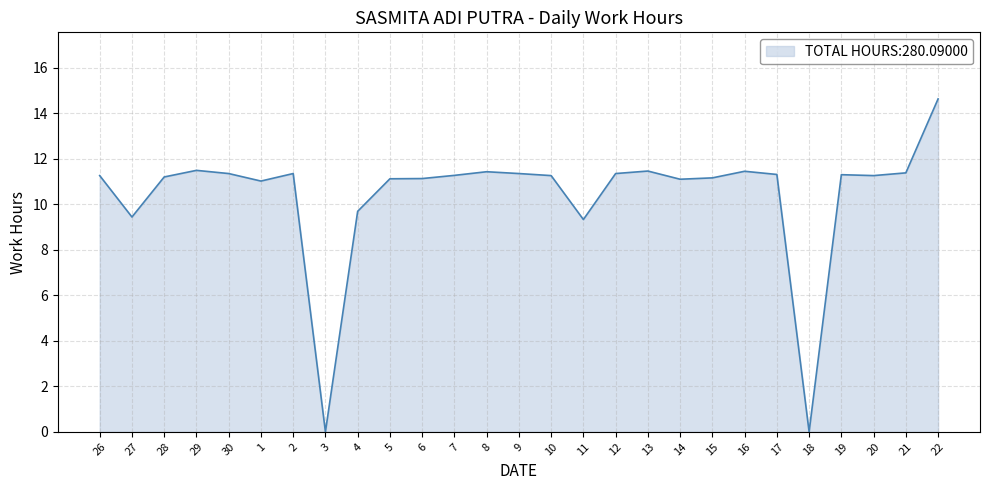

What is the sum of all values?

280.1